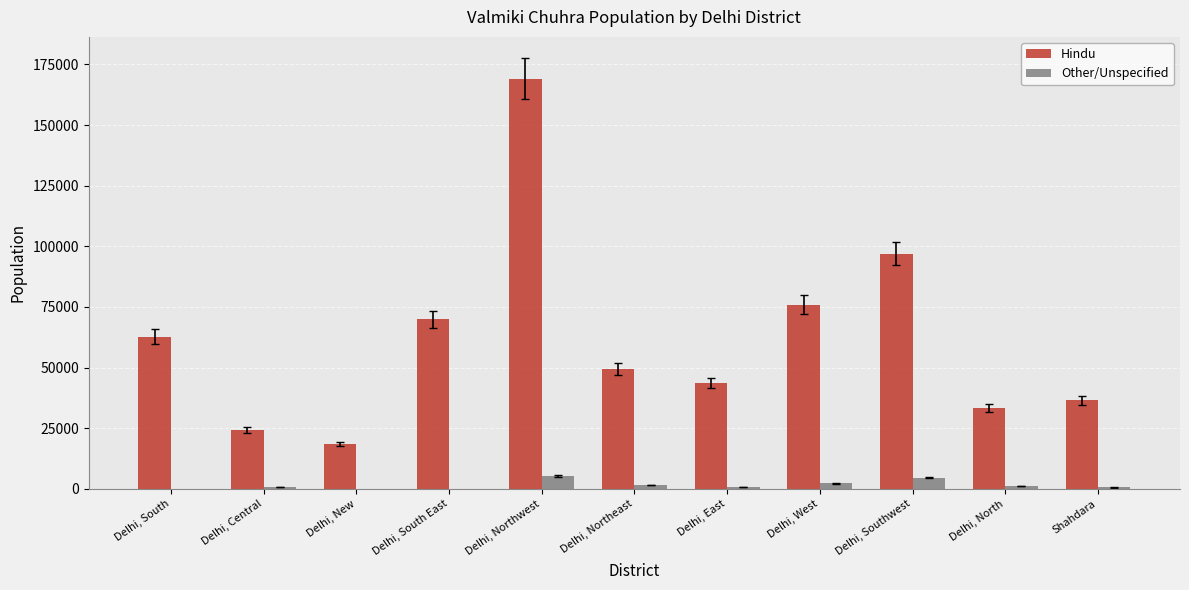

The value of Hindu at Delhi, Central is 24100. True or false?

True